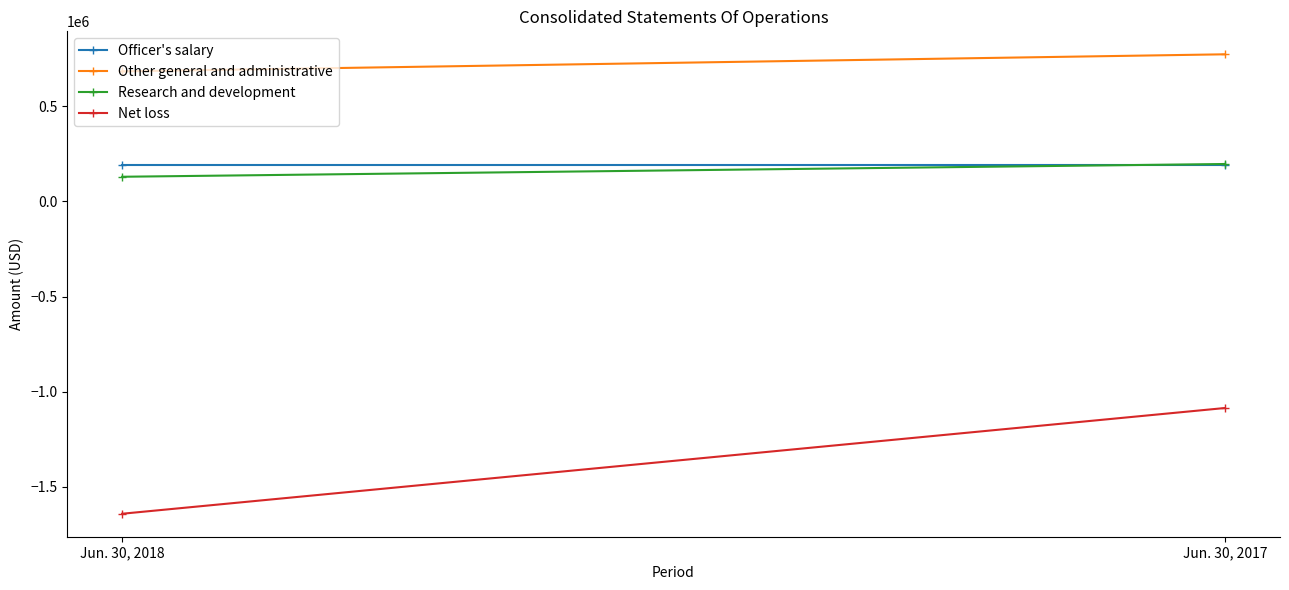

Read the Officer's salary value at Jun. 30, 2018.

190000